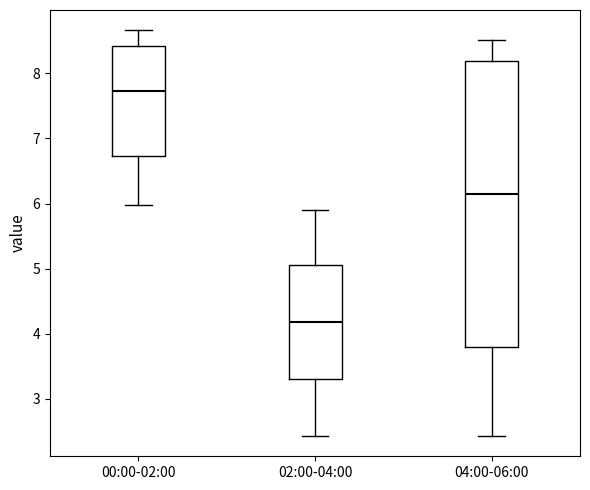

Reading left to right, read every box against the y-axis: the position of its median line, the range the box covers, and the ends of its whiskers. The values are not printed on the chart, so give them approximately, as read against the axis.

00:00-02:00: median 7.7, box 6.7 to 8.4, whiskers 6.0 to 8.7
02:00-04:00: median 4.2, box 3.3 to 5.1, whiskers 2.4 to 5.9
04:00-06:00: median 6.1, box 3.8 to 8.2, whiskers 2.4 to 8.5